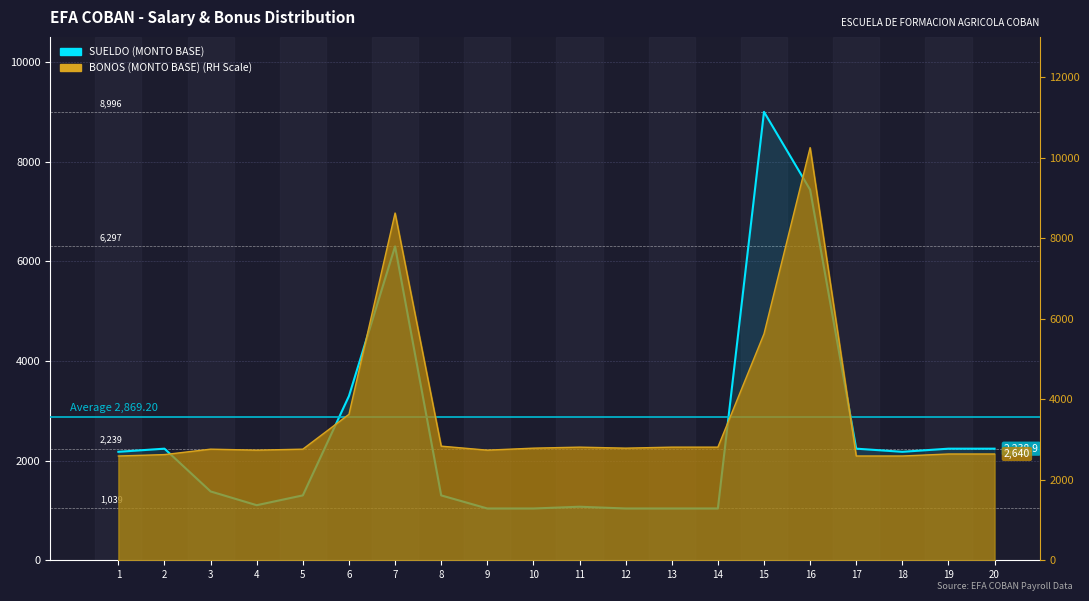

Reading left to right, extract all data points from this chart.

2176.2	2238.9	1381.0	1105.0	1302.0	3295.0	6297.0	1302.0	1039.0	1039.0	1074.0	1039.0	1039.0	1039.0	8996.0	7435.0	2238.9	2176.2	2238.9	2238.9